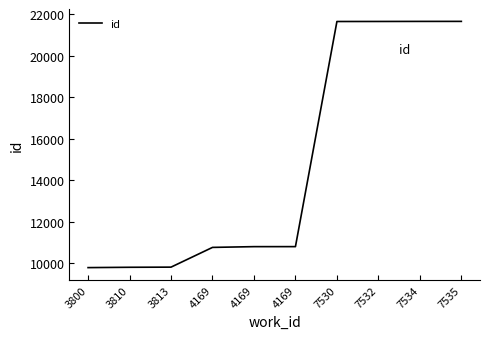

Is this an area chart (filled region under the line)?

No